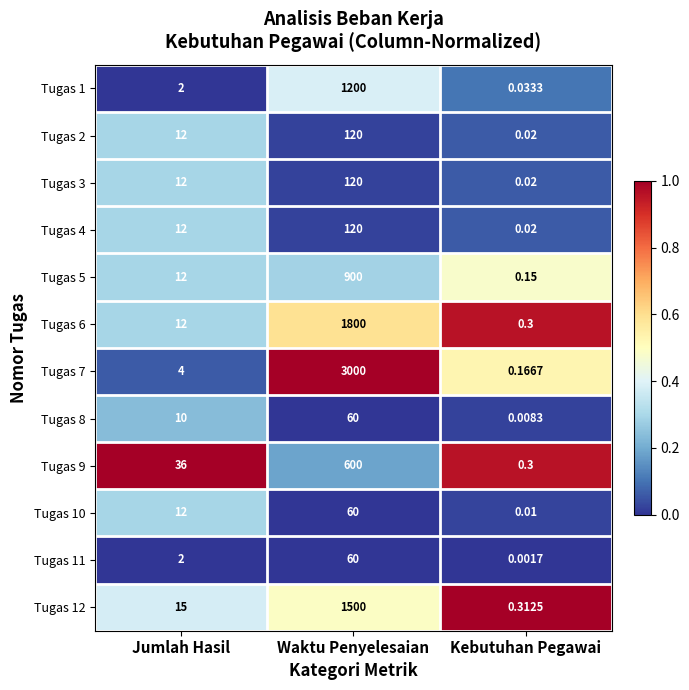

Which series changed the most between Jumlah Hasil and Waktu Penyelesaian?

Tugas 7